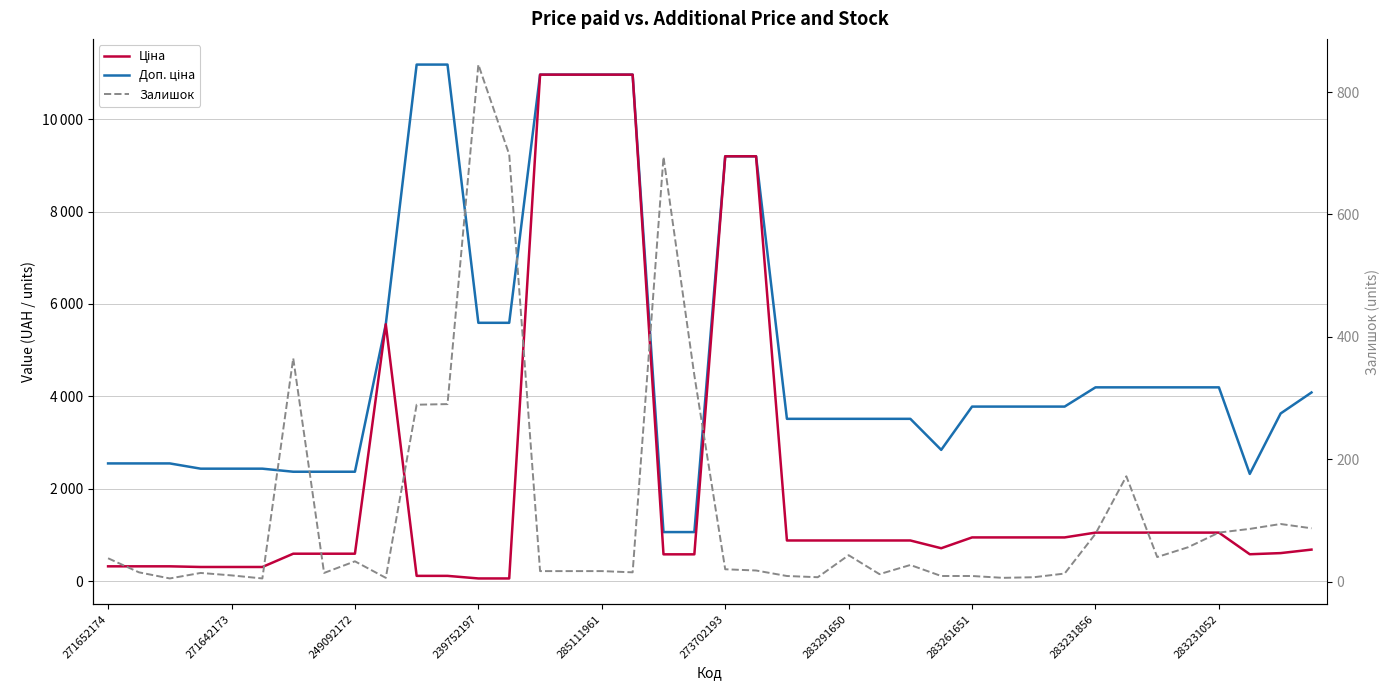

The value of Ціна at 239752197 is 98.1. True or false?

False